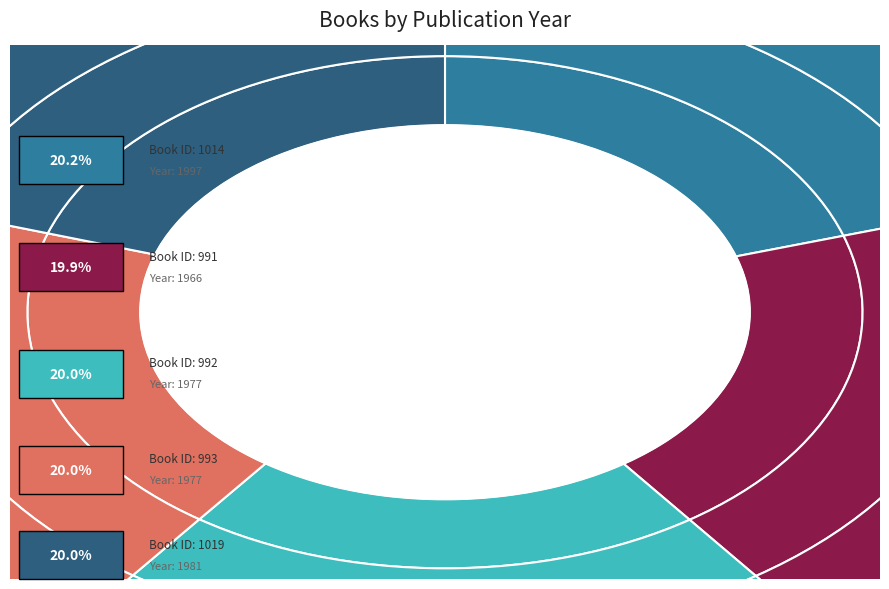

How many slices are in this pie chart?

5